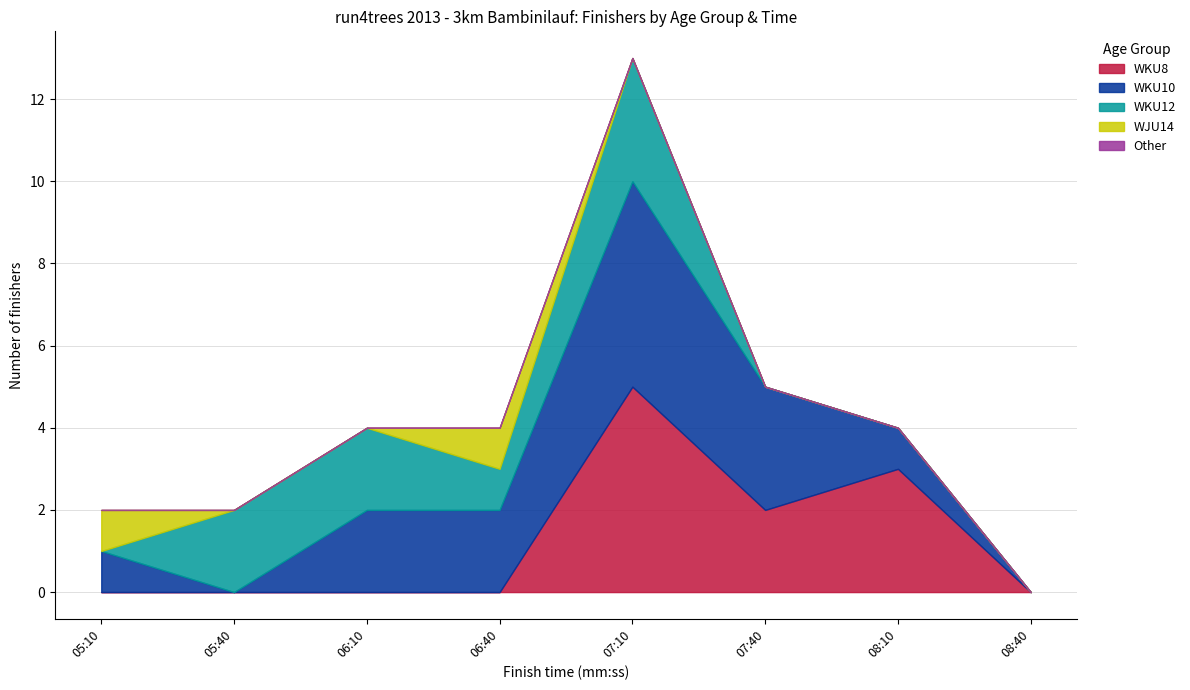

Which category has the highest value in the WKU8 series?

07:10